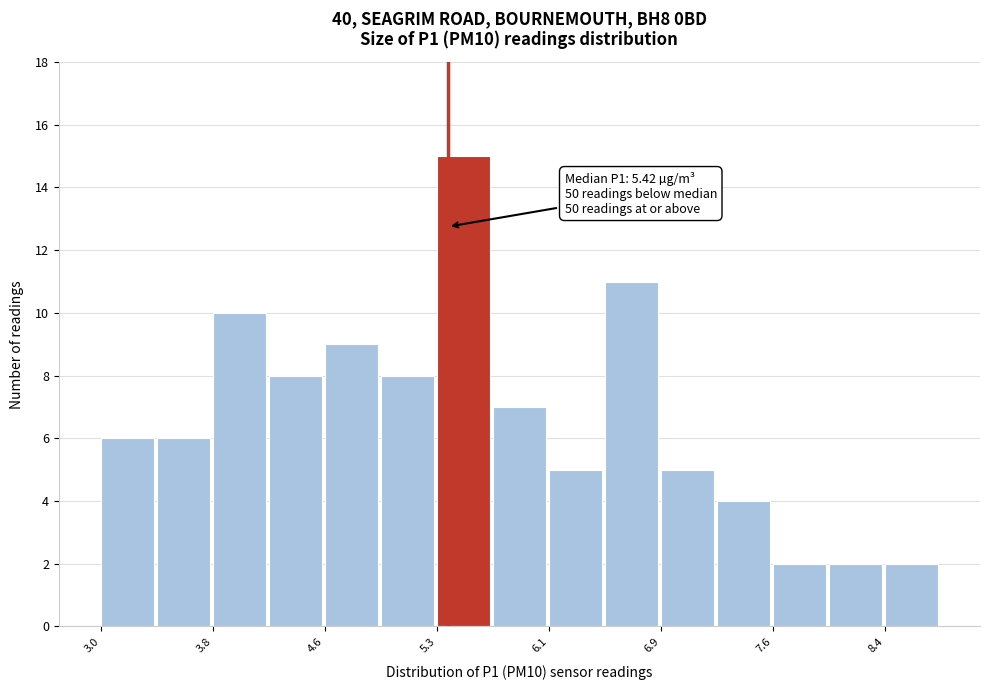

Read against the x-axis, roughly where is the centre of the tallest bar?

5.5